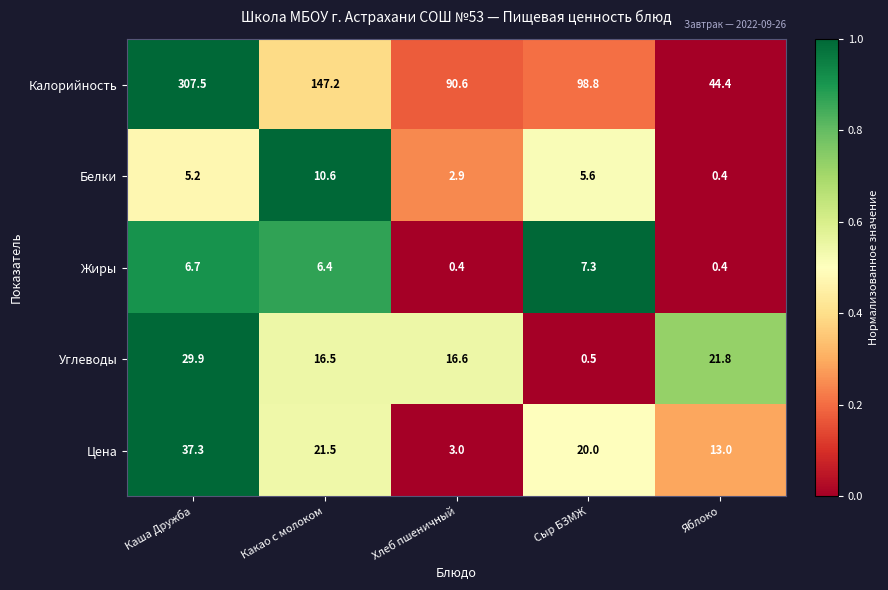

True or false: Калорийность has a value of 58.8 at Хлеб пшеничный.

False